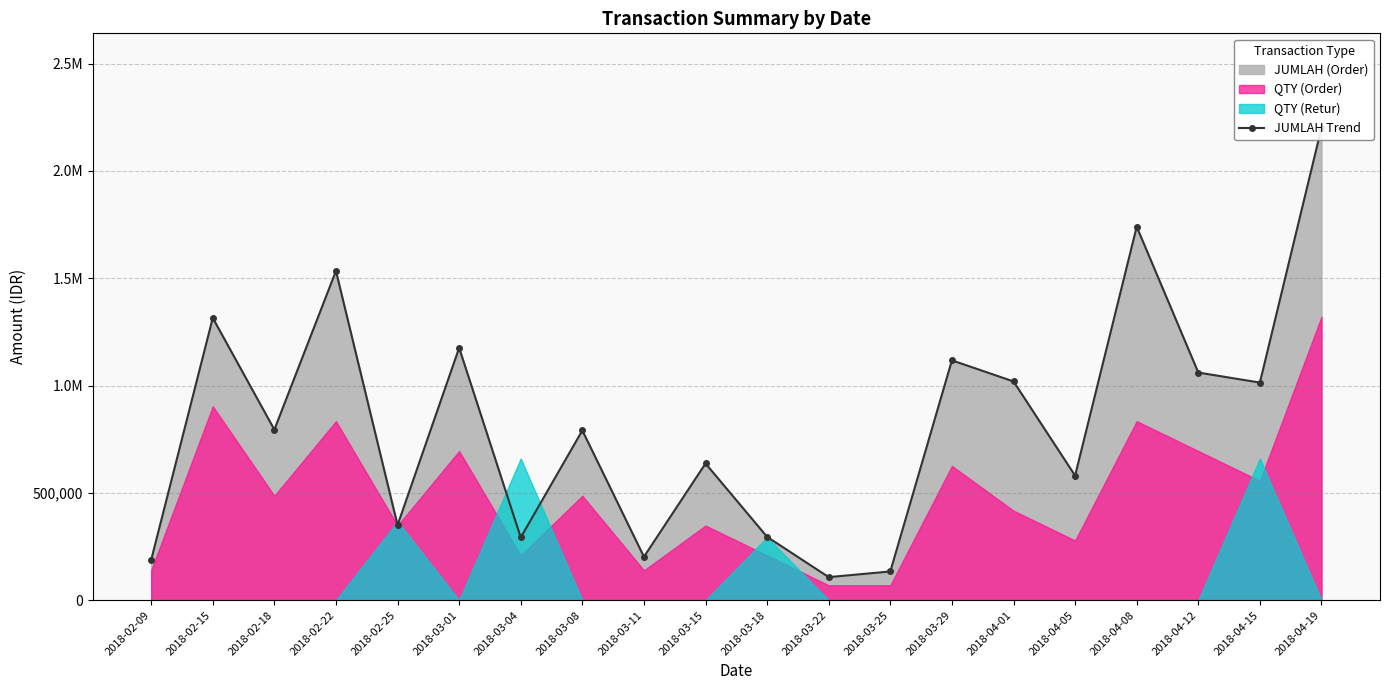

How many points are lower than both their immediate neighbors (excluding endpoints)?

7